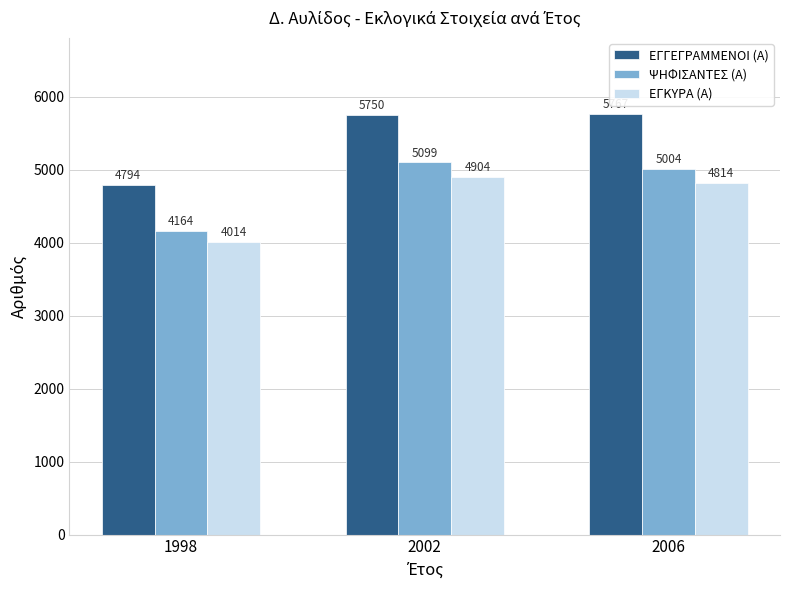

What is the total value across all series at 2006?

15585